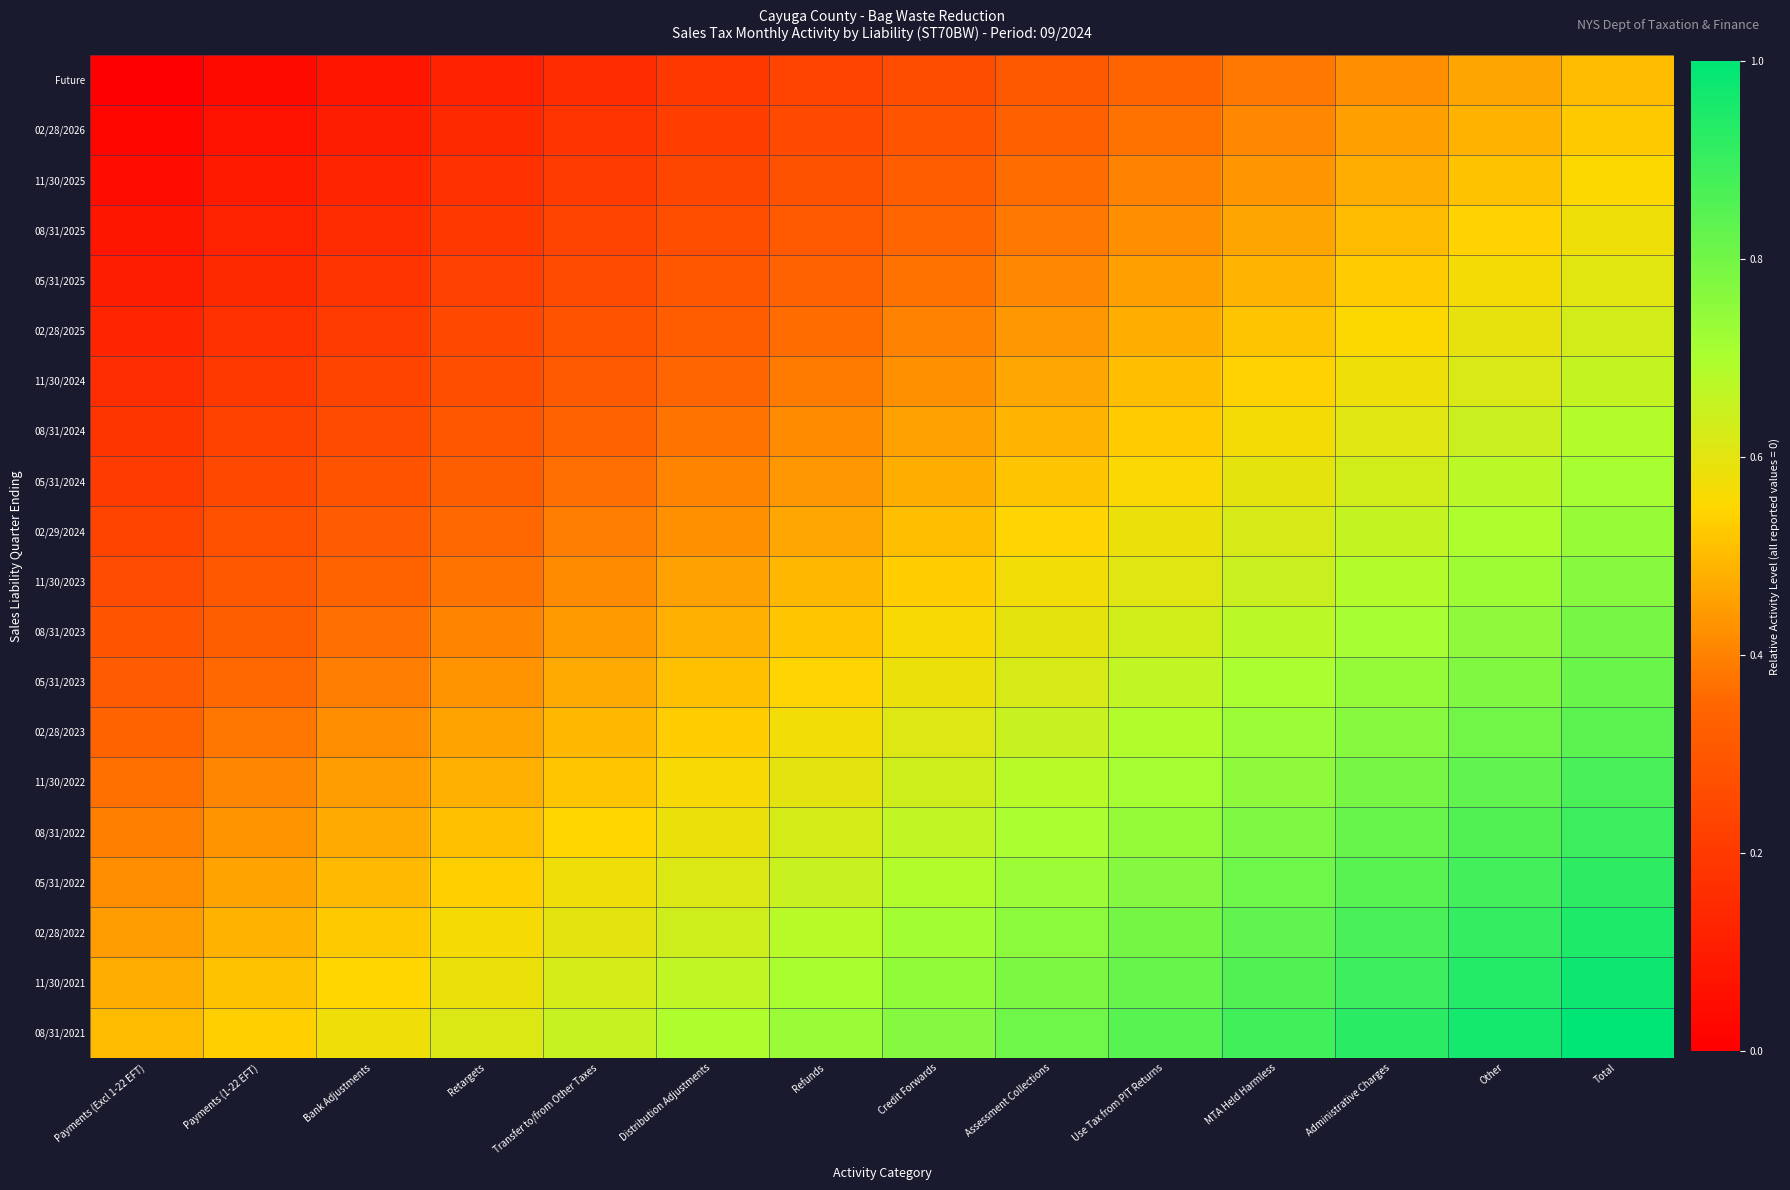

At how many categories does at least one series exceed 0?

14